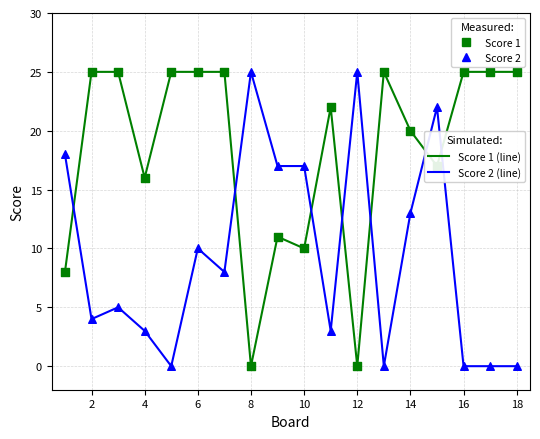

Which series reaches the maximum Y coordinate?

Score 1